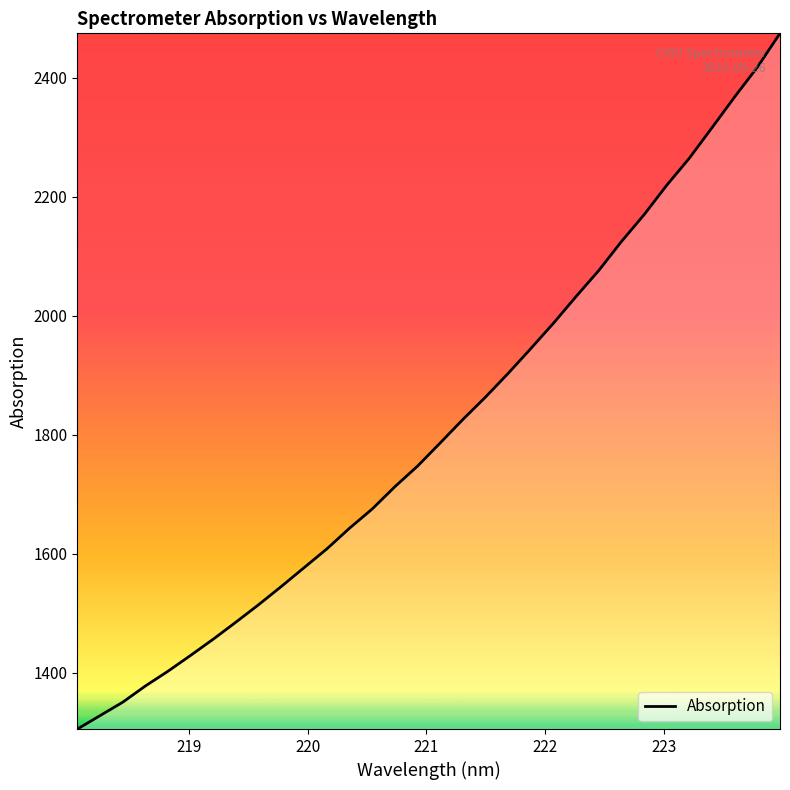

How many values exceed 1786?

16